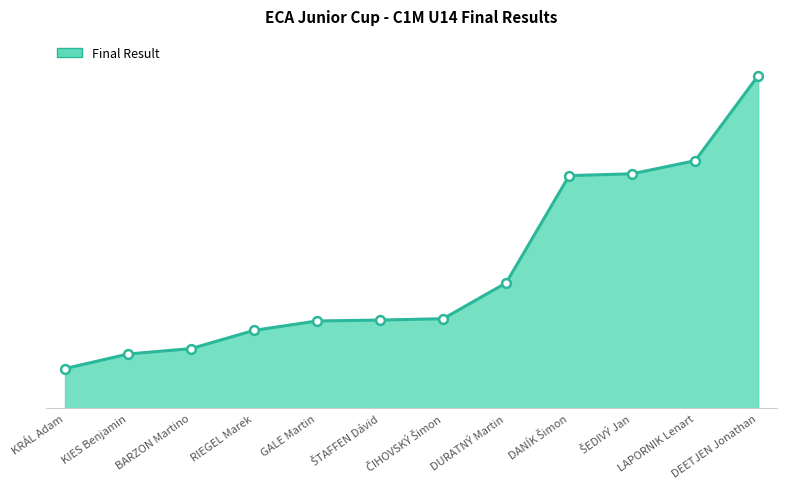

Between LAPORNIK Lenart and DEETJEN Jonathan, which is larger?

DEETJEN Jonathan